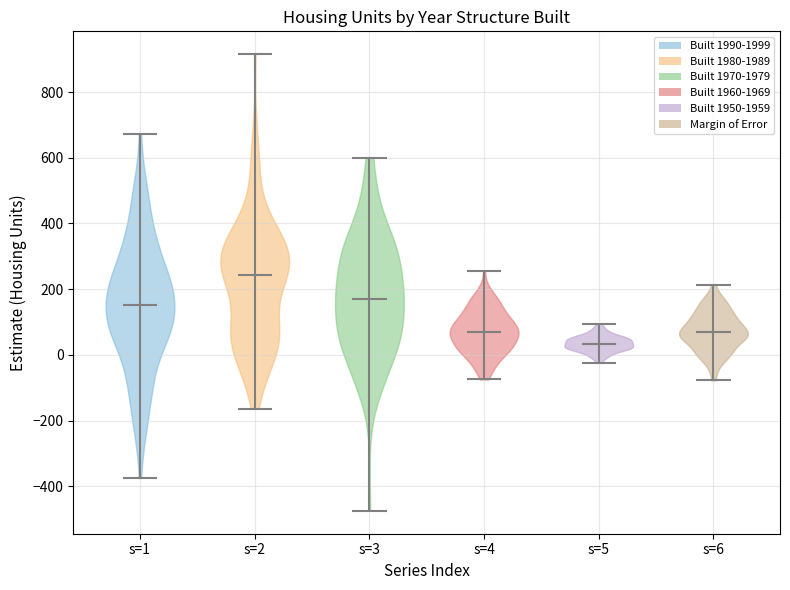

Reading left to right, read every violin against the y-axis: where its median line is, and the lowest and highest points it reaches. The values are not printed on the chart, so give them approximately, as read against the axis.

s=1: median line 160, lowest point -380, highest point 680
s=2: median line 240, lowest point -160, highest point 920
s=3: median line 180, lowest point -480, highest point 600
s=4: median line 60, lowest point -80, highest point 260
s=5: median line 40, lowest point -20, highest point 100
s=6: median line 60, lowest point -80, highest point 220